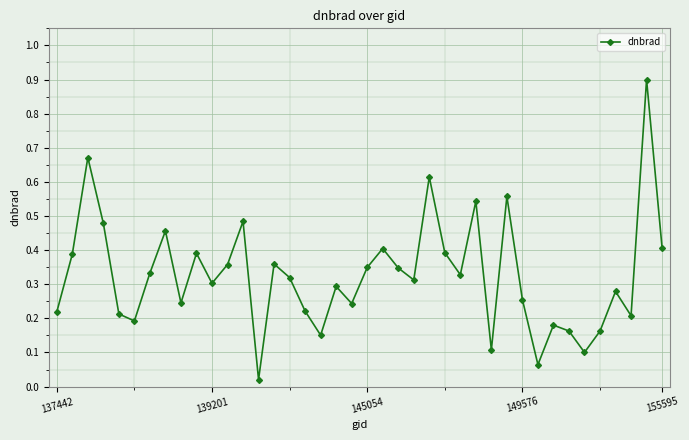

What is the difference between the maximum and minimum values?

0.9